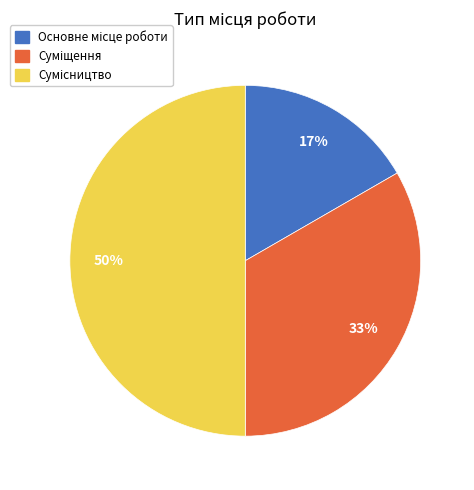

To the nearest percent, what is the difference between the largest and smallest slice percentages?

33%